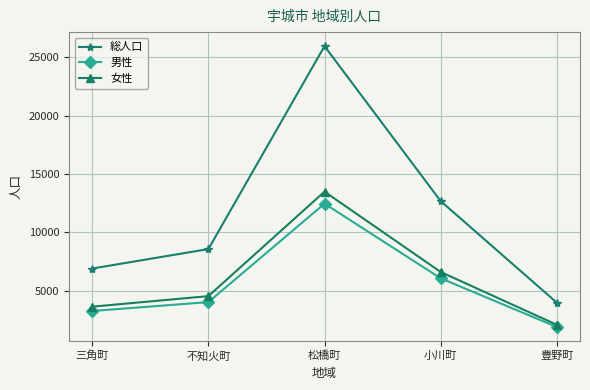

How many lines are shown in the chart?

3